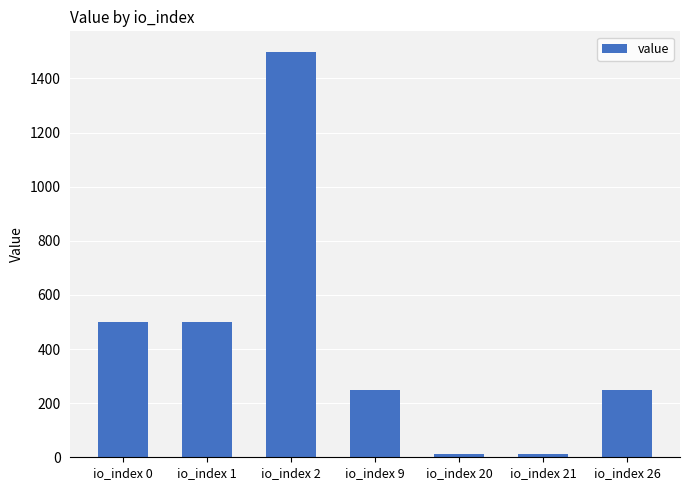

Reading left to right, list all the values displayed in this chart.

499.7	499.7	1499.2	249.9	12.1	12.1	249.9